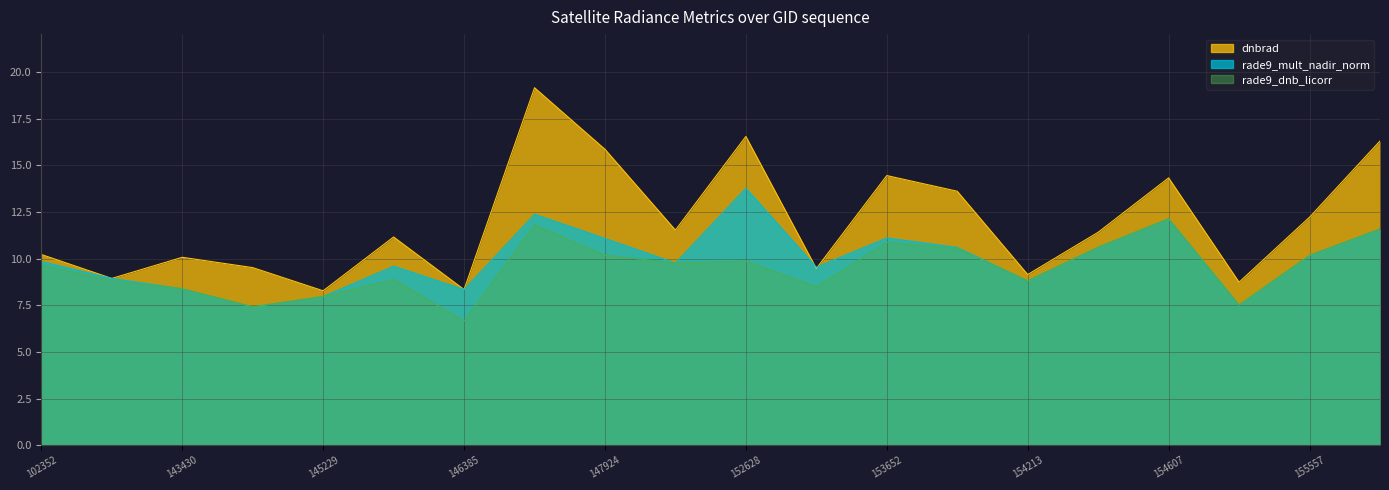

True or false: rade9_dnb_licorr and rade9_mult_nadir_norm cross at least once.

False